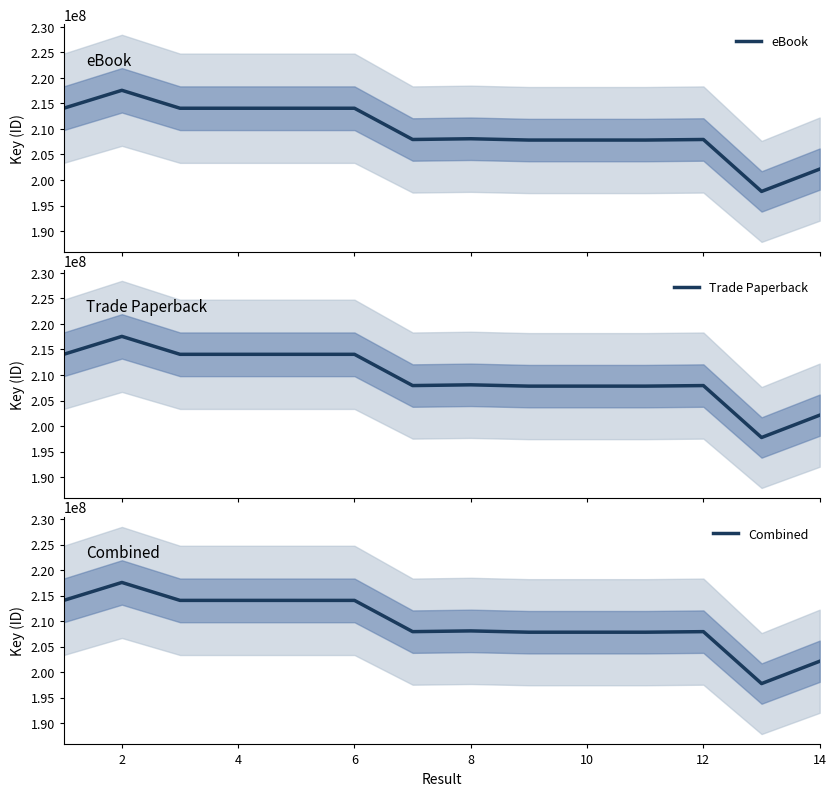

What is the highest value of the eBook series?

217568548